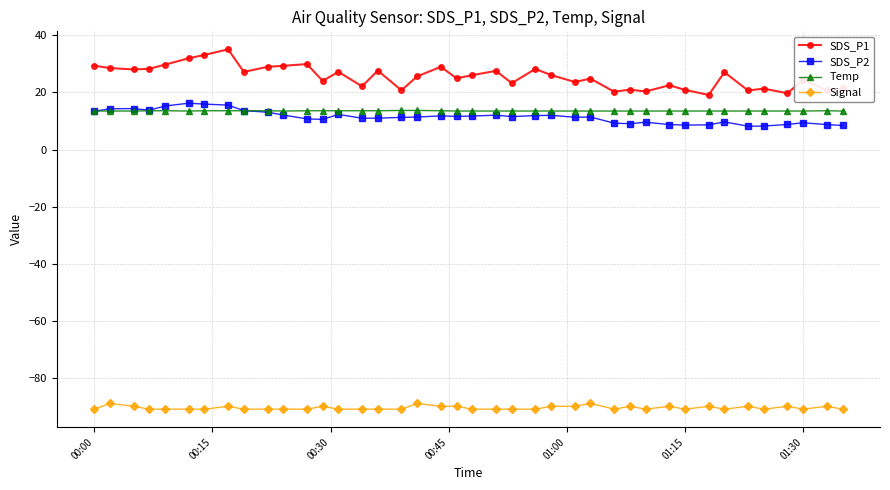

True or false: Signal and Temp cross at least once.

False